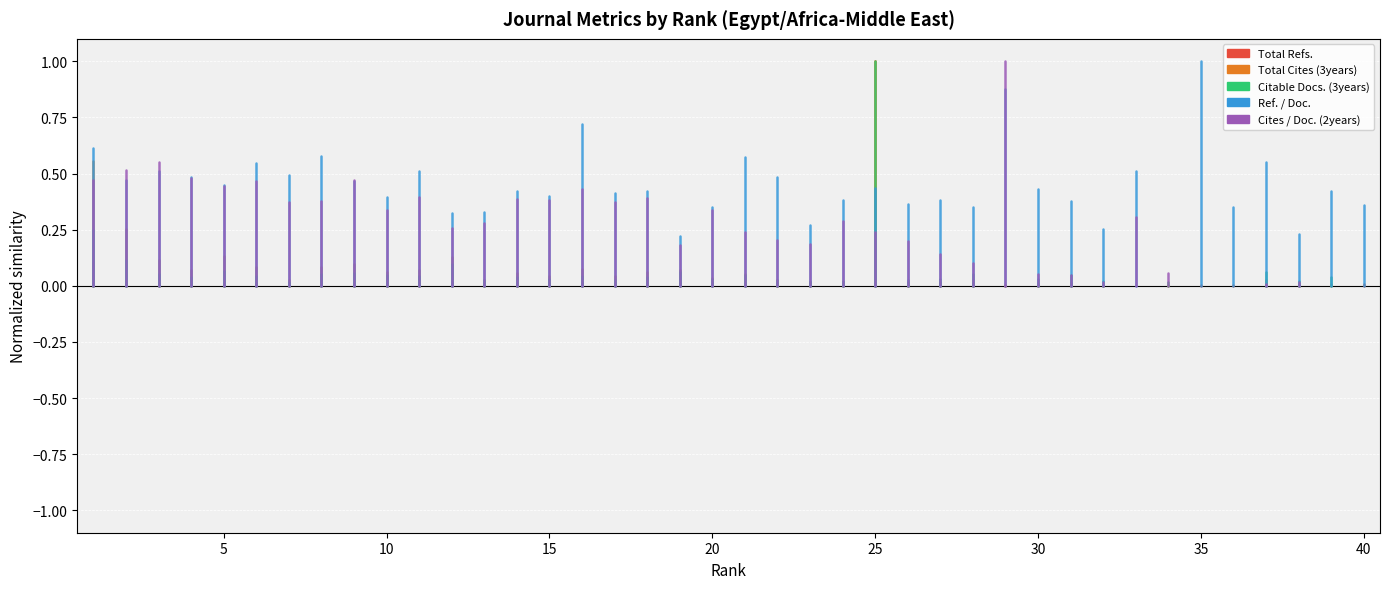

List the series in order of their peak value, highest first.

Ref. / Doc., Total Cites (3years), Cites / Doc. (2years), Citable Docs. (3years), Total Refs.